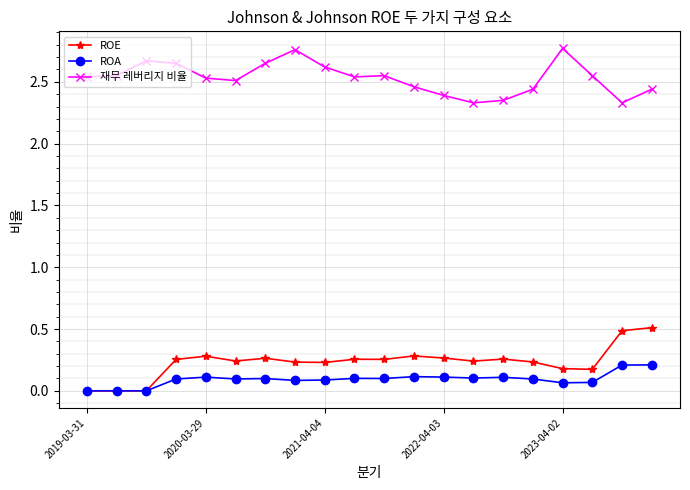

True or false: 재무 레버리지 비율 and ROA intersect in this chart.

False